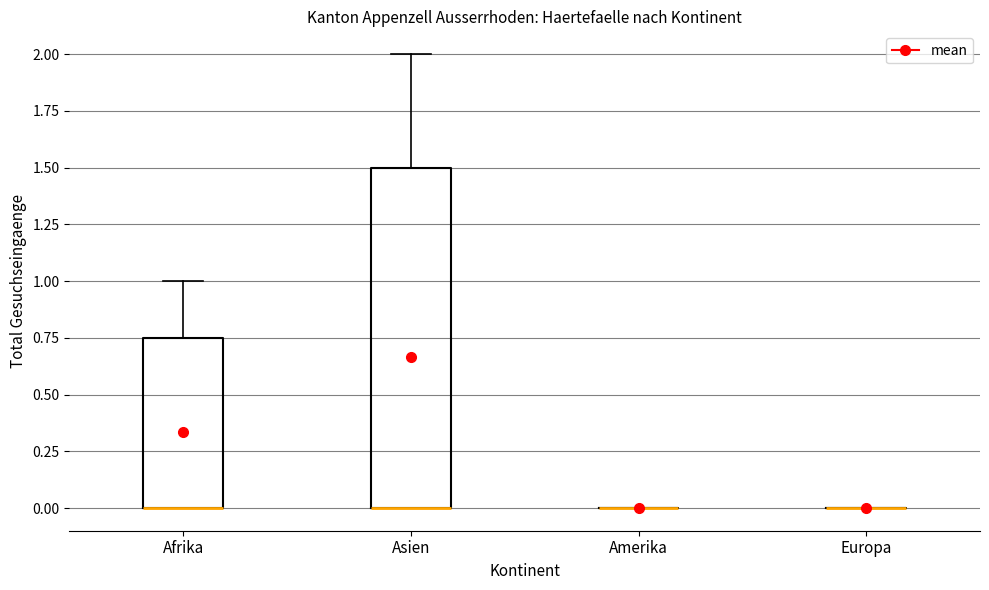

Reading left to right, read every box against the y-axis: the position of its median line, the range the box covers, and the ends of its whiskers. The values are not printed on the chart, so give them approximately, as read against the axis.

Afrika: median 0.00 (drawn on the box's lower edge), box 0.00 to 0.75, whiskers 0.00 to 1.00
Asien: median 0.00 (drawn on the box's lower edge), box 0.00 to 1.50, whiskers 0.00 to 2.00
Amerika: box collapsed to a line at 0.00, whiskers 0.00 to 0.00
Europa: box collapsed to a line at 0.00, whiskers 0.00 to 0.00